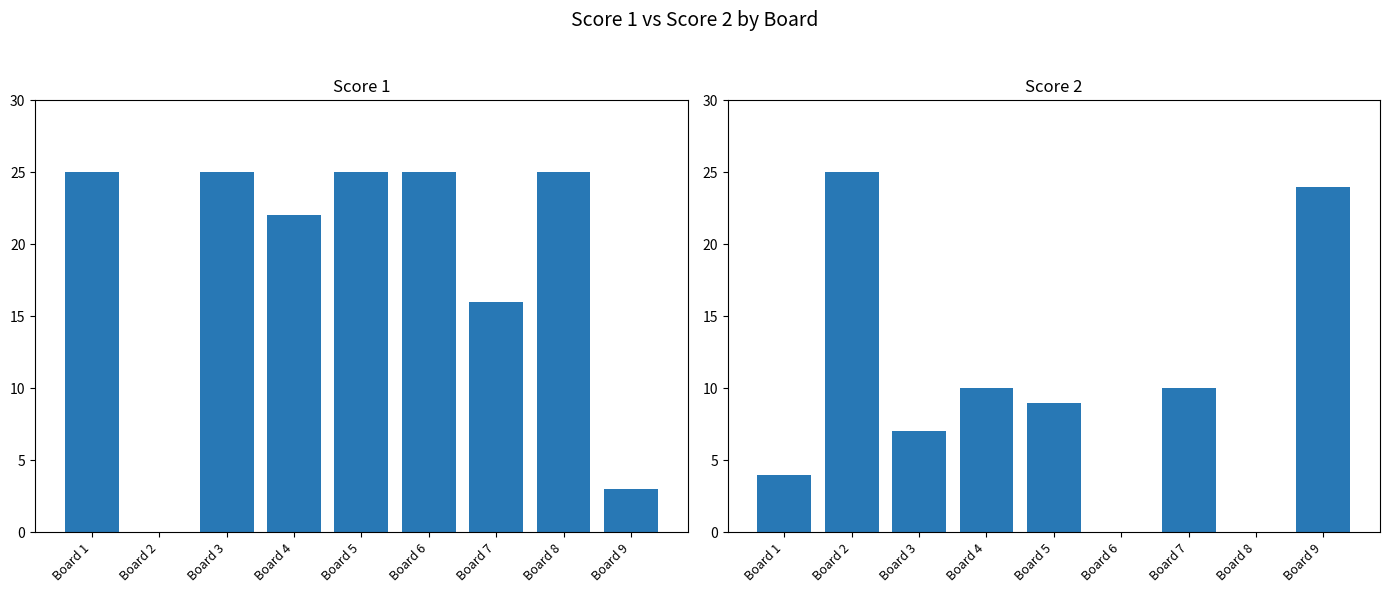

What is the value of the Score 1 bar at the 6th from the left?

25